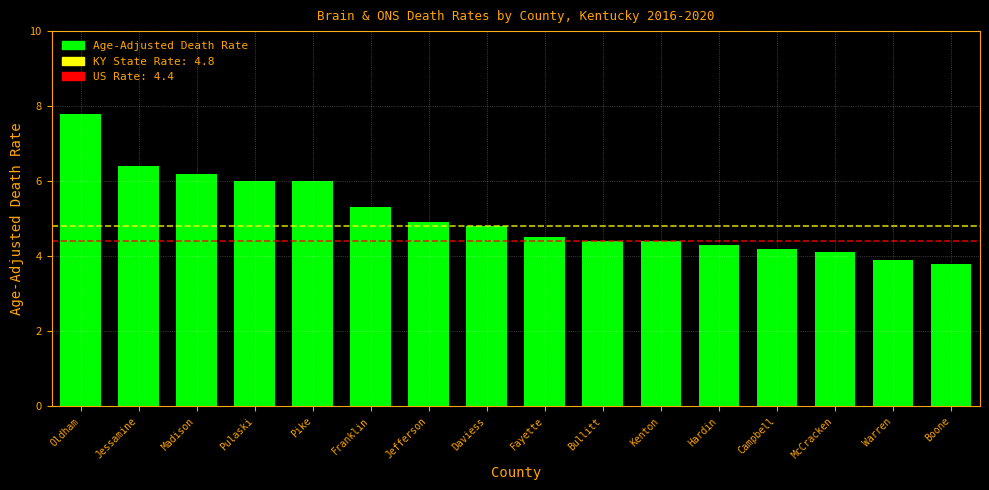

Reading left to right, extract all data points from this chart.

7.8	6.4	6.2	6.0	6.0	5.3	4.9	4.8	4.5	4.4	4.4	4.3	4.2	4.1	3.9	3.8